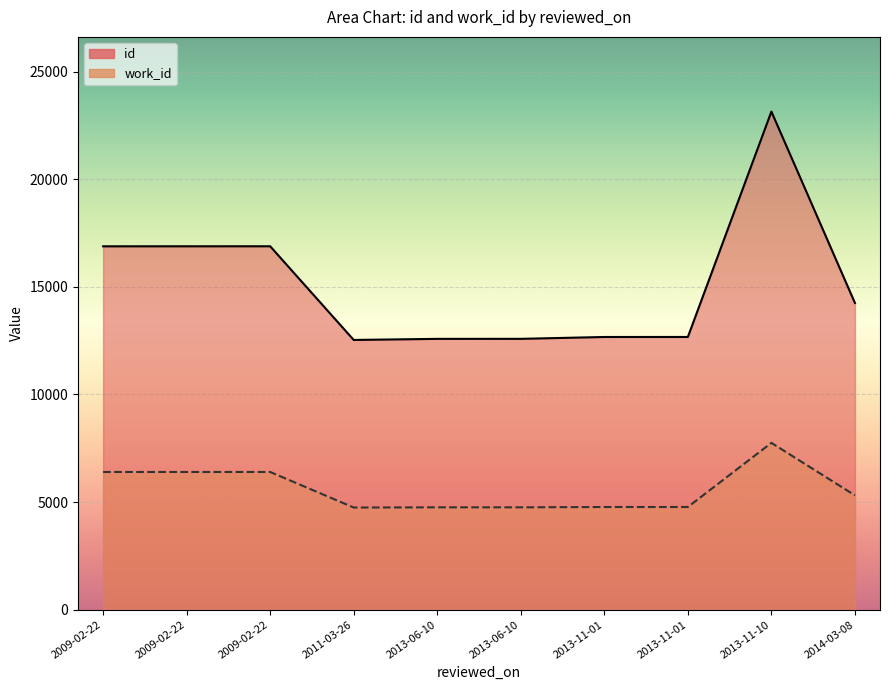

Which category has the lowest value in the work_id series?

2011-03-26